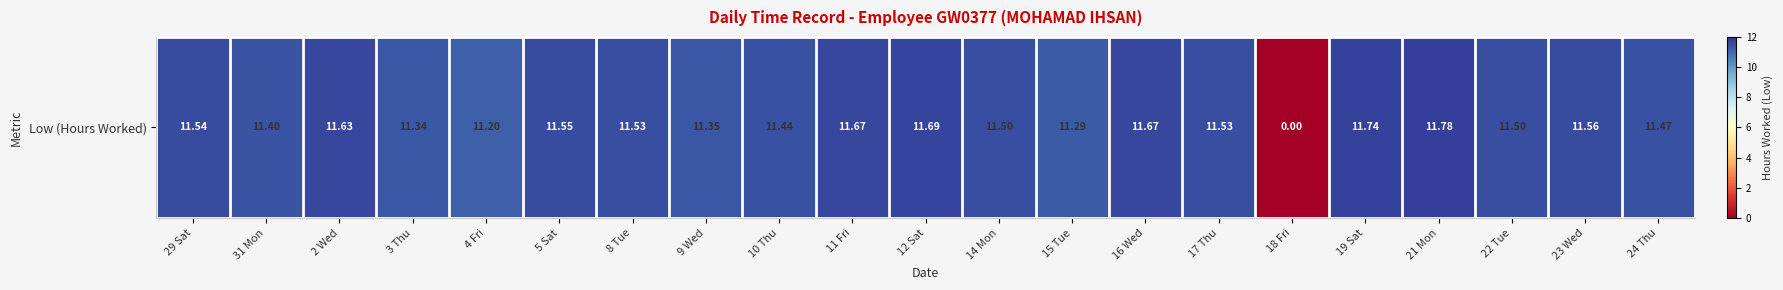

Reading left to right, extract all data points from this chart.

11.5	11.4	11.6	11.3	11.2	11.6	11.5	11.3	11.4	11.7	11.7	11.5	11.3	11.7	11.5	0.0	11.7	11.8	11.5	11.6	11.5